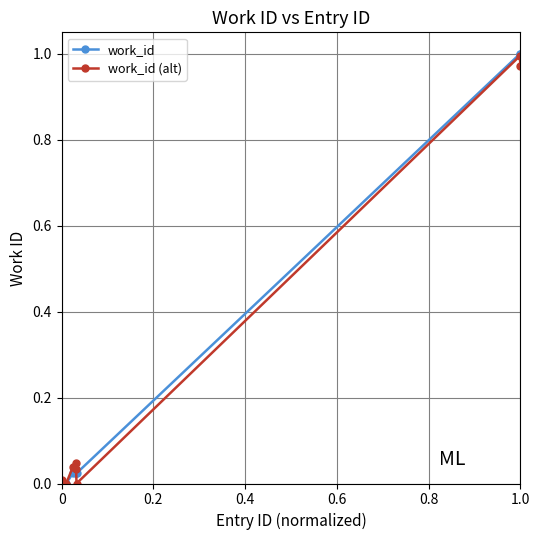

True or false: work_id has a value of 1.0 at 1.0.

True